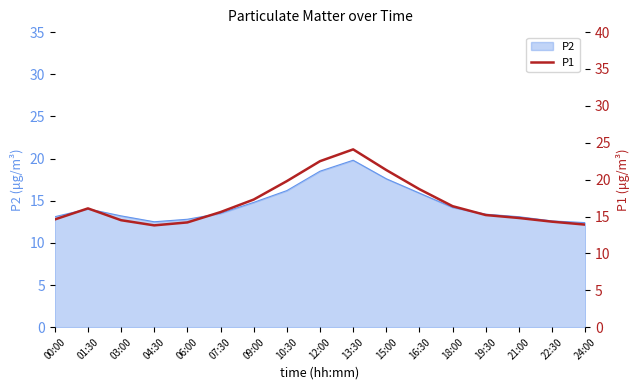

At which category does the chart reach its peak across all series?

13:30